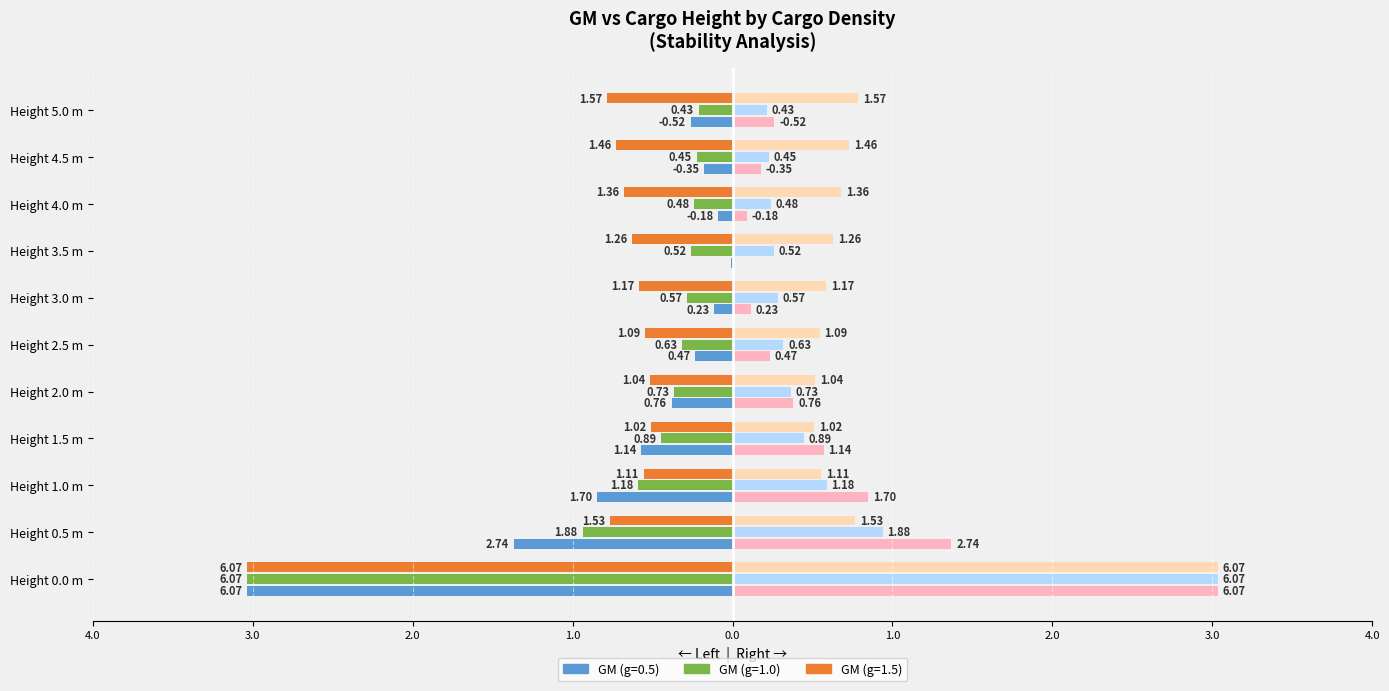

Reading left to right, transcribe all the data shown in this chart.

GM (g=0.5): -3.0	-1.4	-0.8	-0.6	-0.4	-0.2	-0.1	-0.0	-0.1	-0.2	-0.3
GM (g=1.0): -3.0	-0.9	-0.6	-0.4	-0.4	-0.3	-0.3	-0.3	-0.2	-0.2	-0.2
GM (g=1.5): -3.0	-0.8	-0.6	-0.5	-0.5	-0.5	-0.6	-0.6	-0.7	-0.7	-0.8